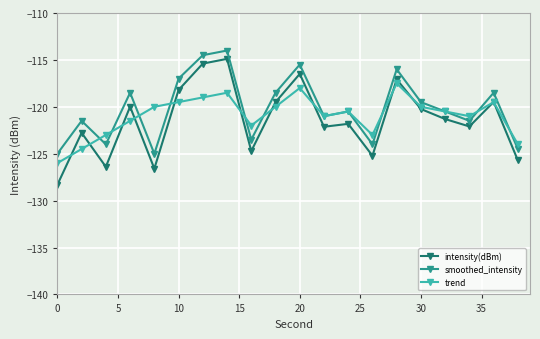

List the series in order of their overall mean, highest first.

smoothed_intensity, trend, intensity(dBm)